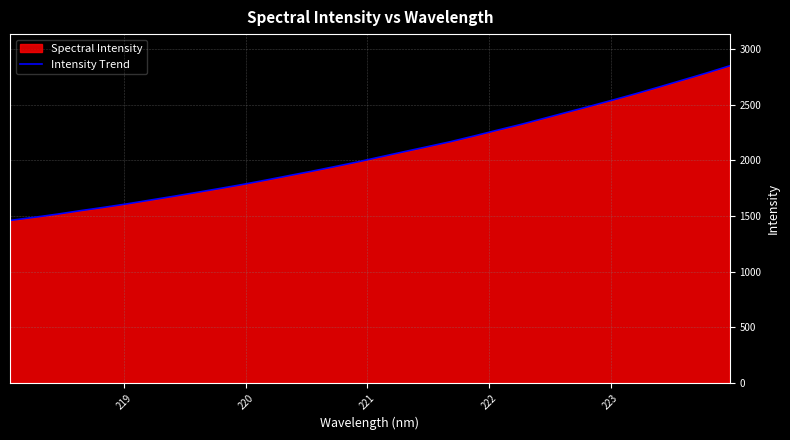

What is the smallest value displayed?

1459.7